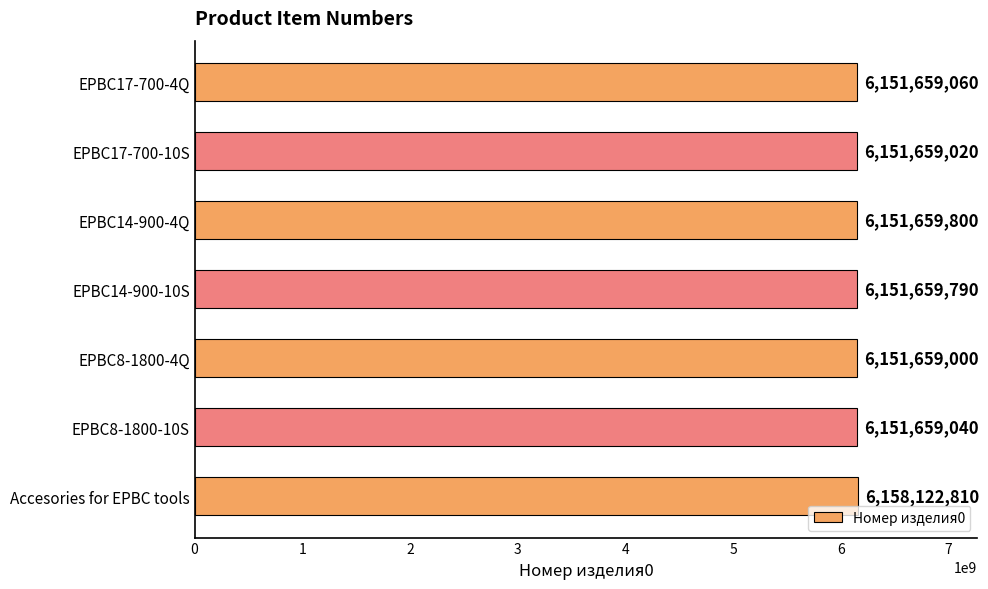

Is it true that the value at Accesories for EPBC tools is 4237329859?

False